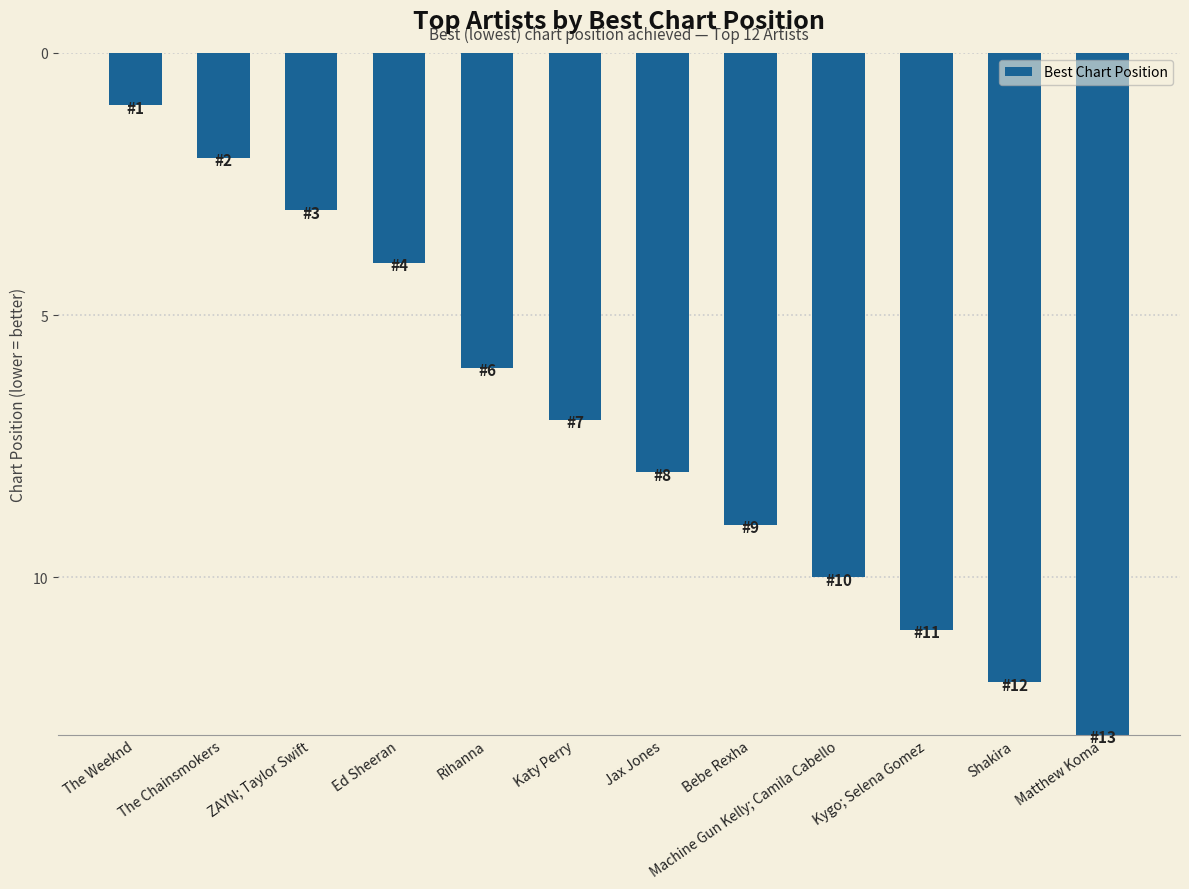

Which has a higher value, Jax Jones or Rihanna?

Jax Jones